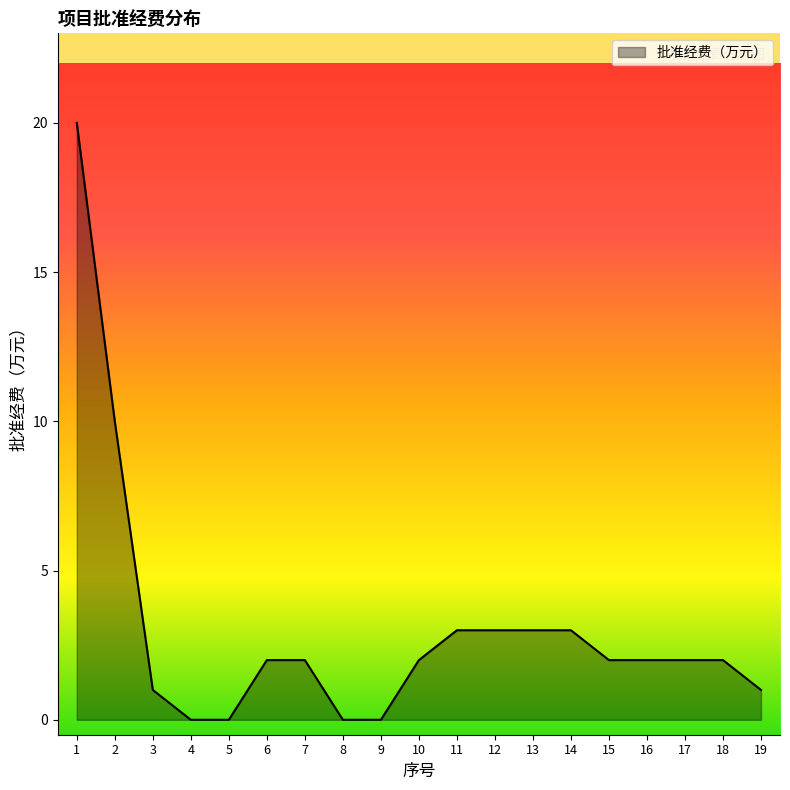

Between 3 and 13, which is larger?

13